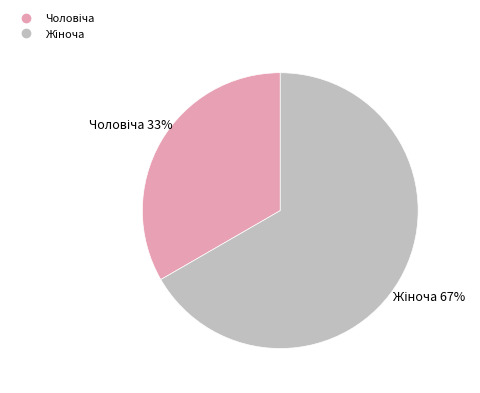

Does any single category account for the majority?

Yes